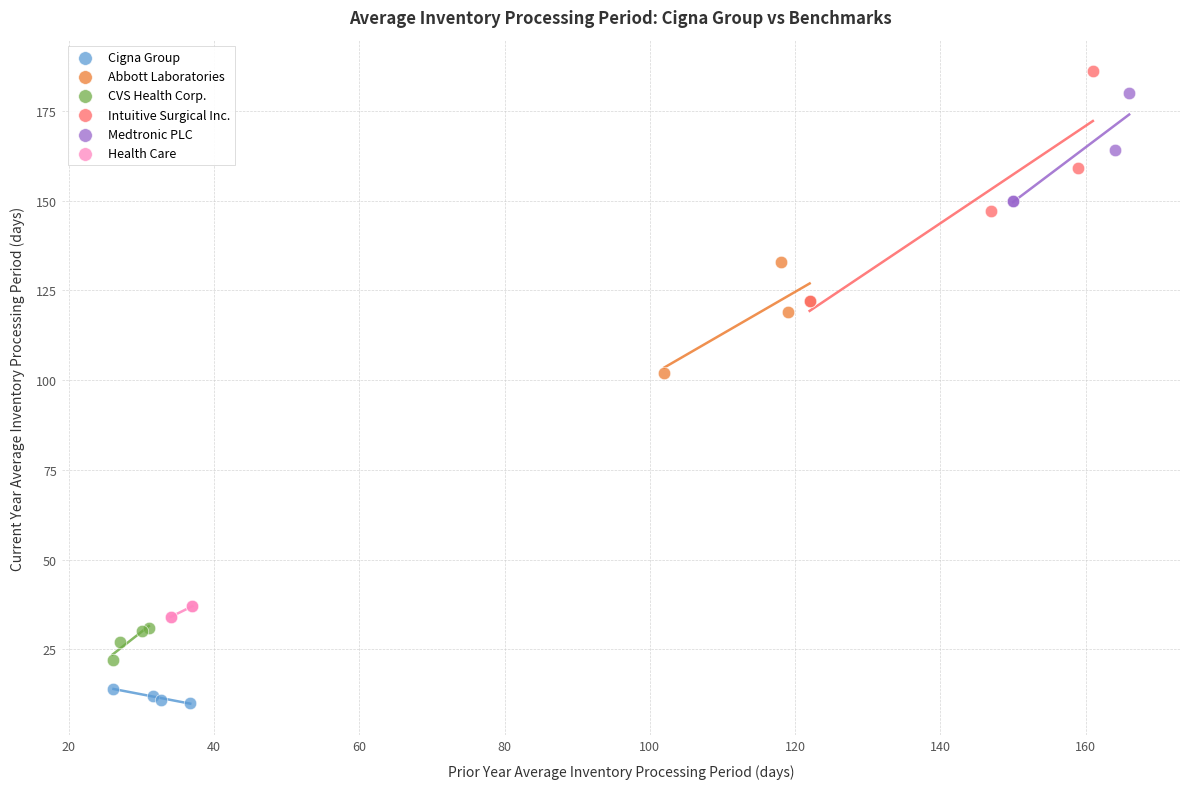

Which series has the widest spread of Y values?

Intuitive Surgical Inc.